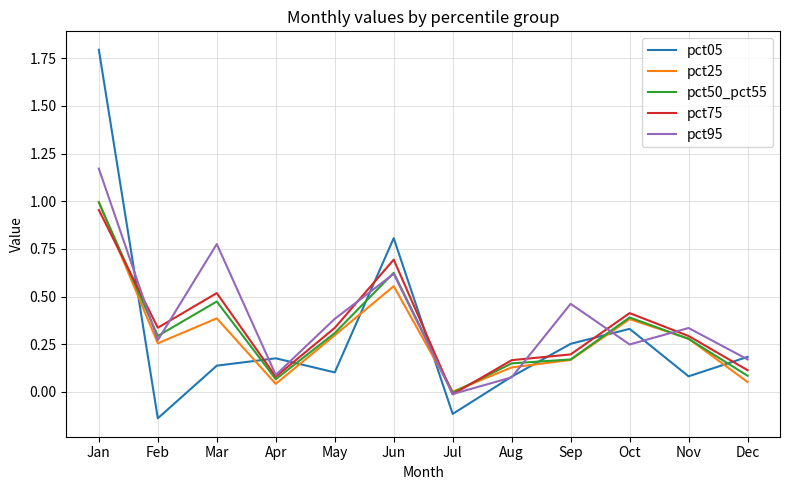

At which category is the sum across all series the highest?

Jan